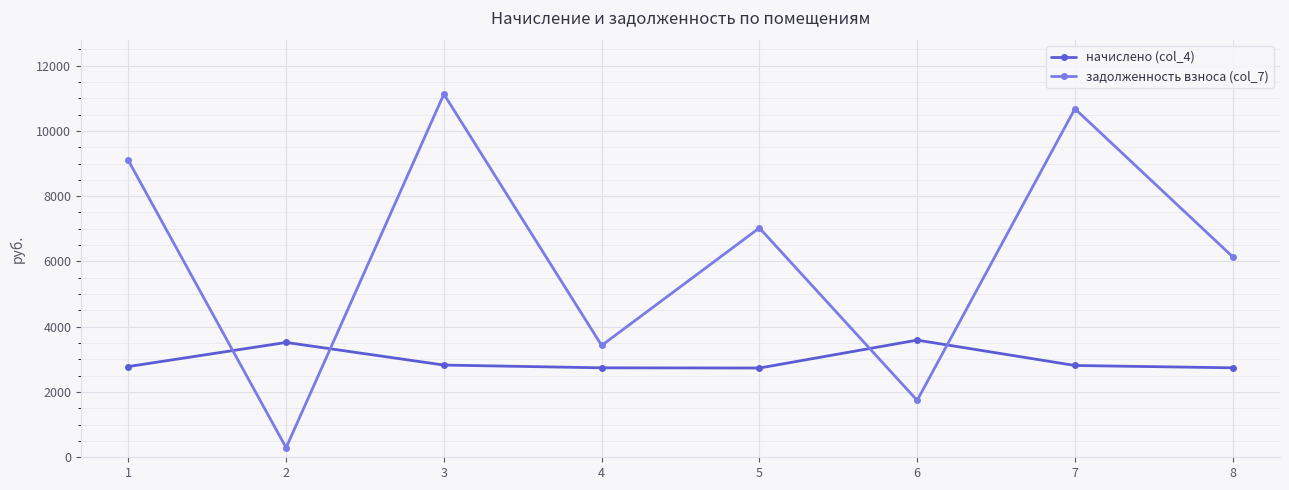

At which category is the sum across all series the highest?

3